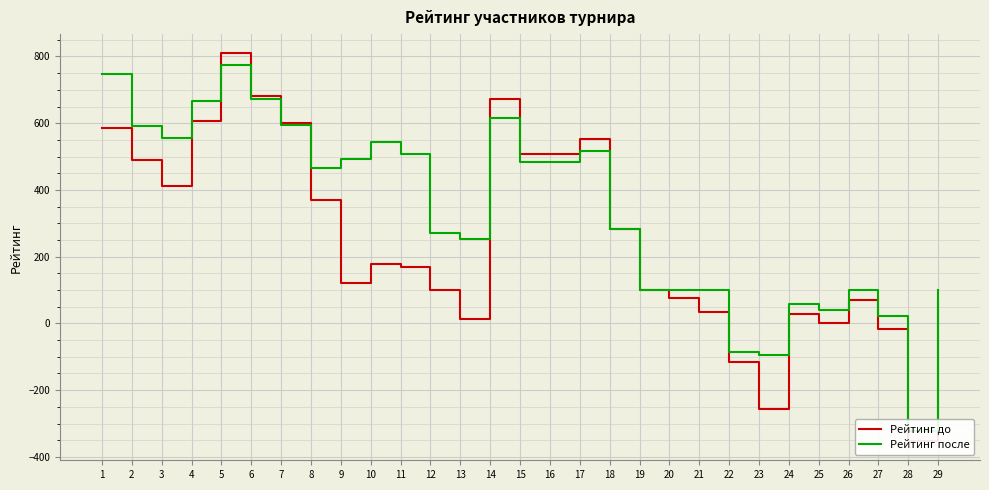

How many values in Рейтинг после are above zero?

26